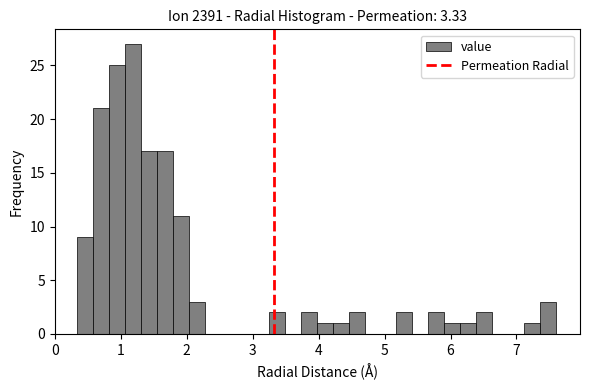

Read against the x-axis, roughly where is the centre of the tallest bar?

1.2